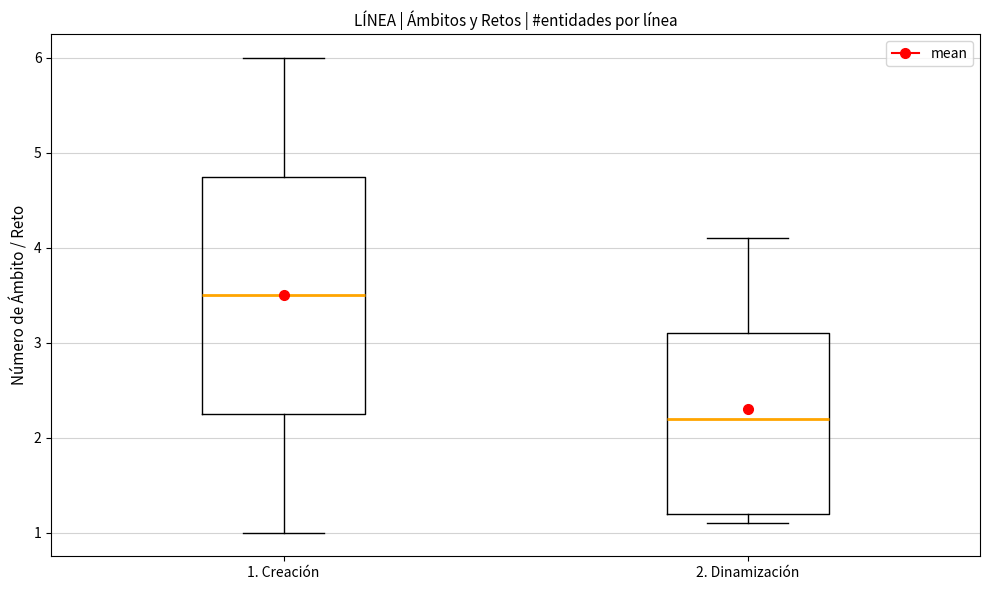

Which box is the tallest, from its lower edge to its upper edge?

1. Creación